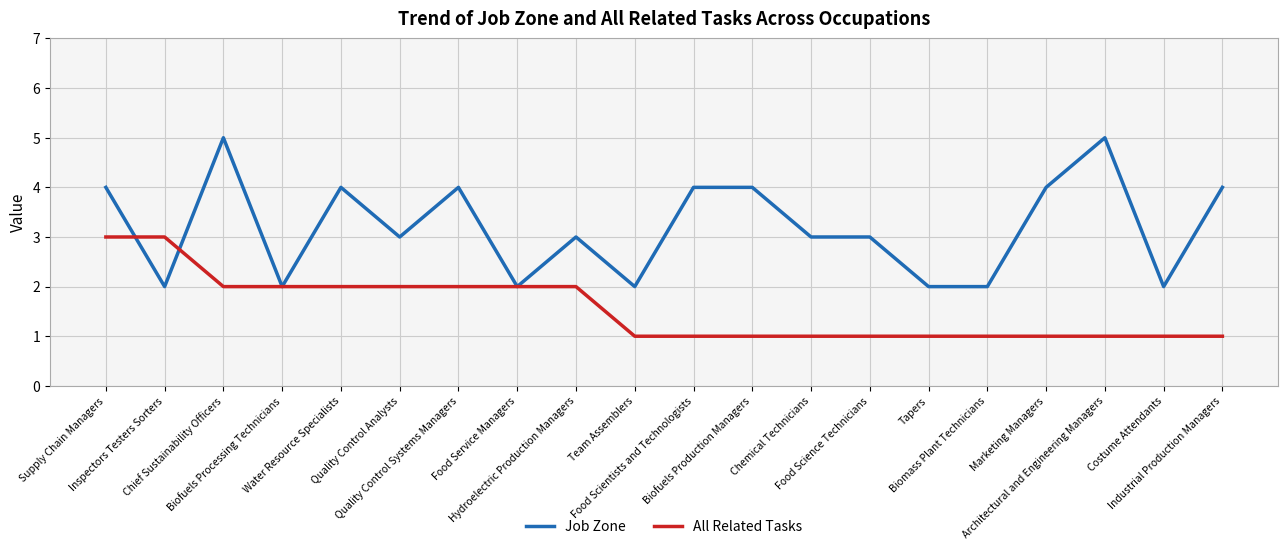

Reading left to right, transcribe all the data shown in this chart.

Job Zone: 4	2	5	2	4	3	4	2	3	2	4	4	3	3	2	2	4	5	2	4
All Related Tasks: 3	3	2	2	2	2	2	2	2	1	1	1	1	1	1	1	1	1	1	1